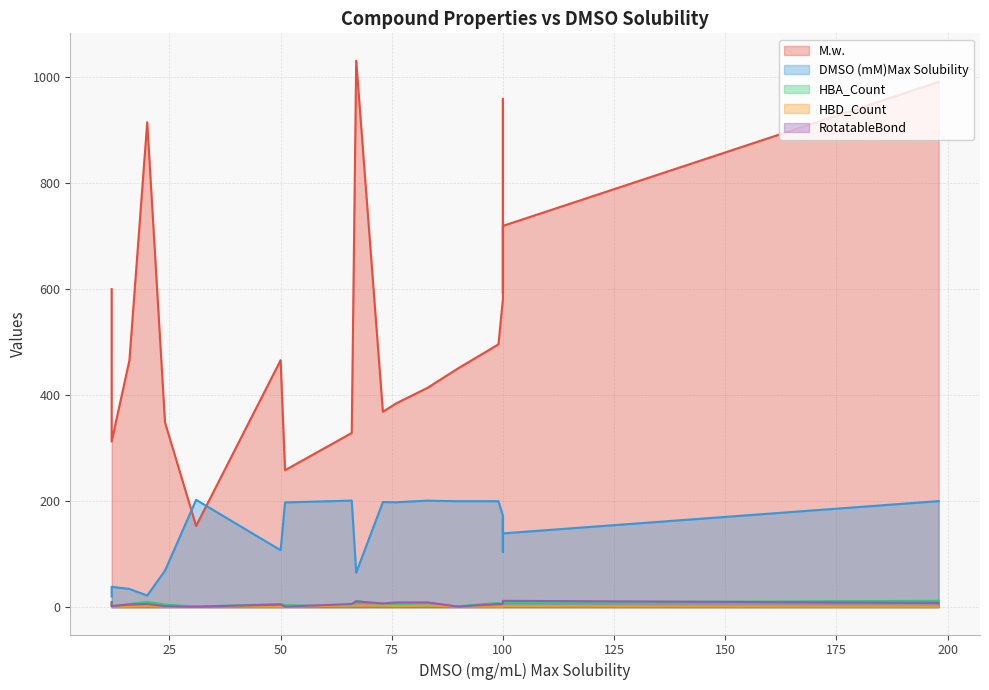

What is the difference between the maximum and minimum values in the HBD_Count series?

3.0